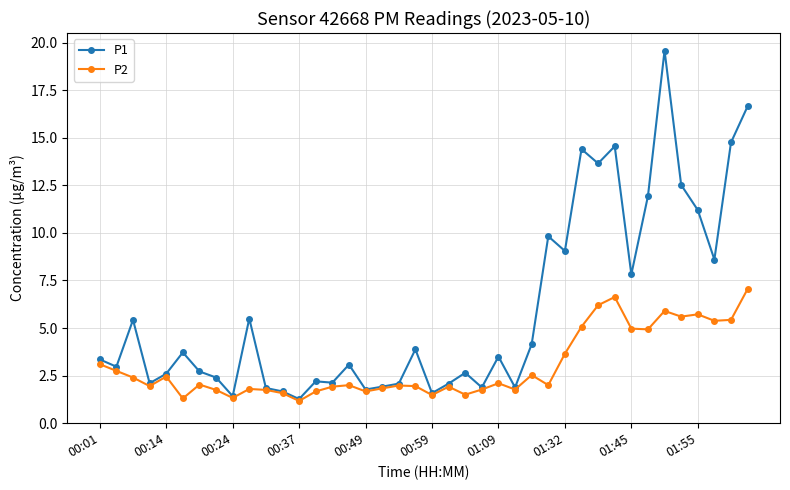

How many distinct data groups are displayed?

2